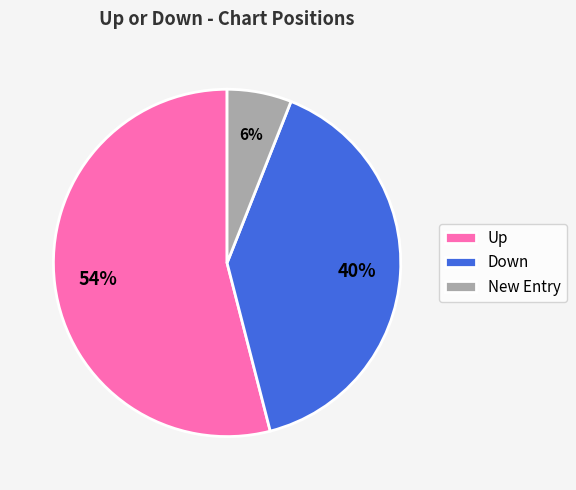

The Down slice represents 27% of the pie. True or false?

False